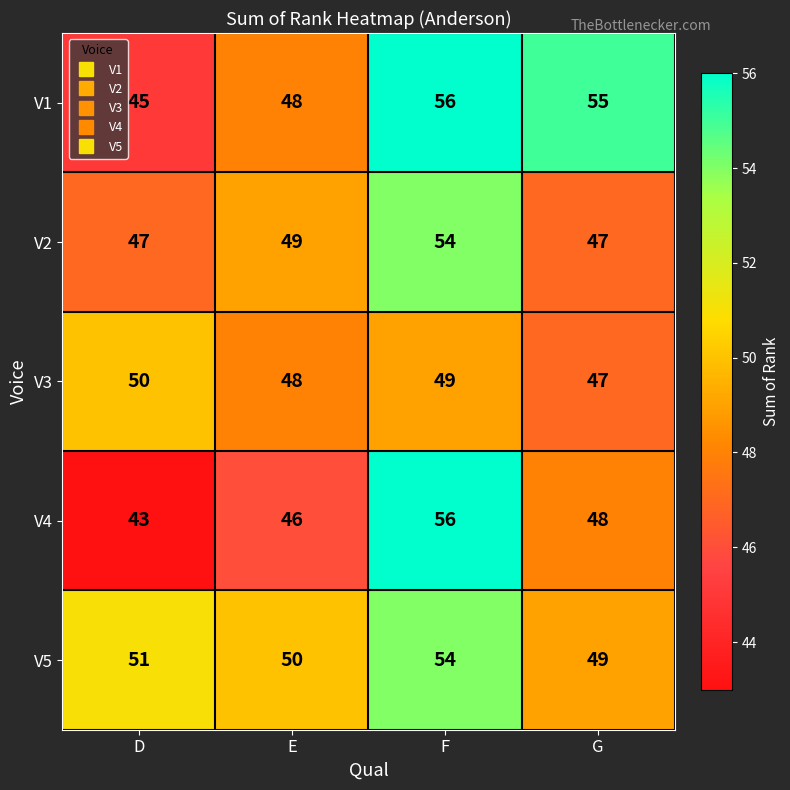

The V4 series shows 70 at D. True or false?

False